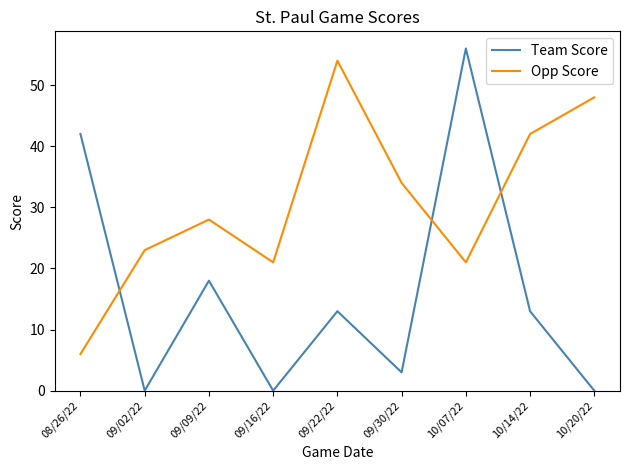

What is the sum of the Opp Score values at 10/07/22 and 09/16/22?

42